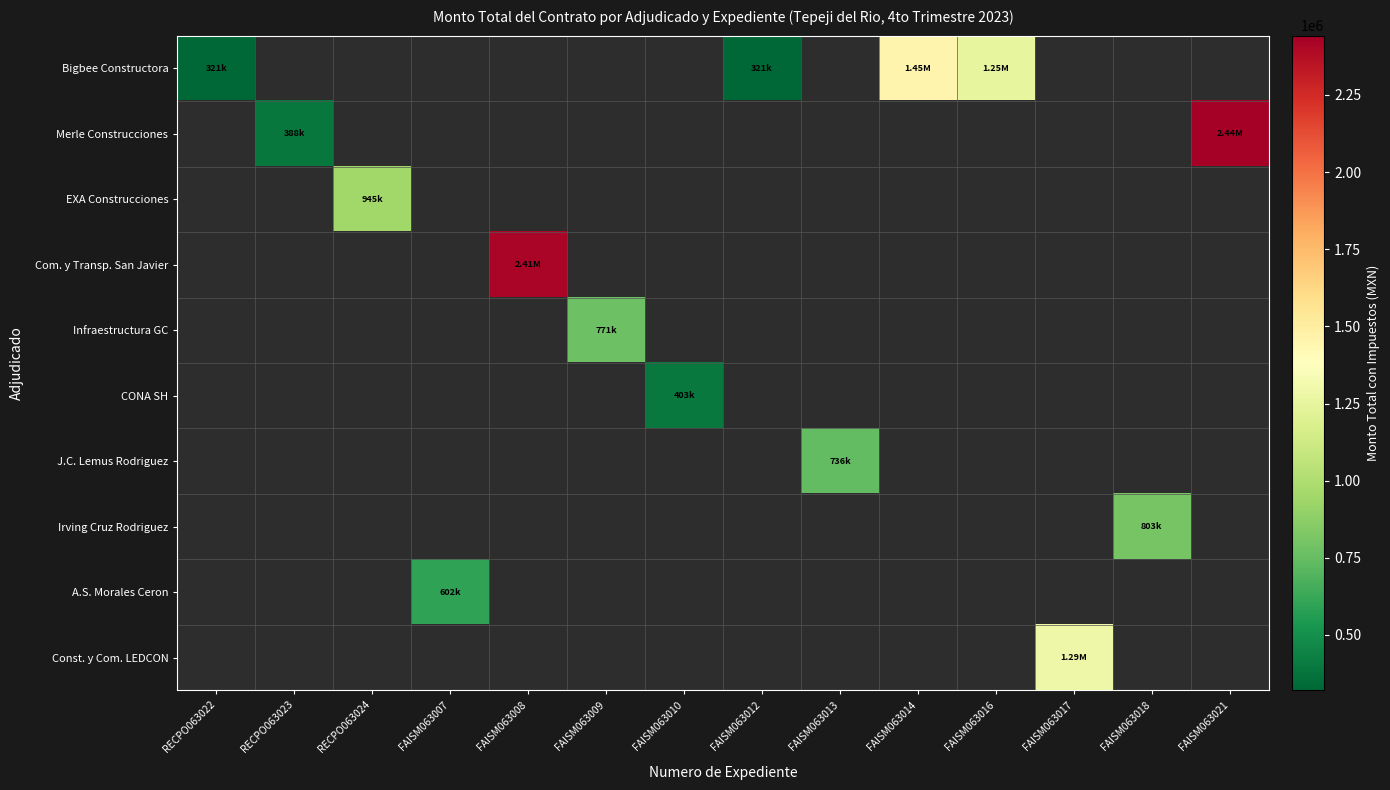

At how many categories does at least one series exceed 1787979?

2